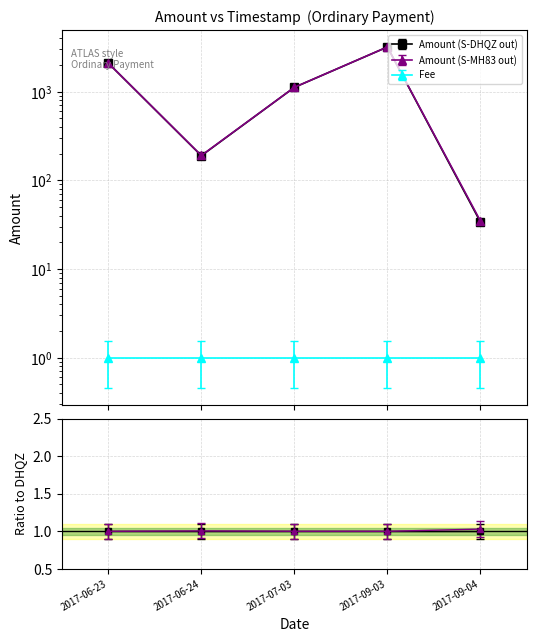

Which label corresponds to the smallest value in the chart?

2017-09-04